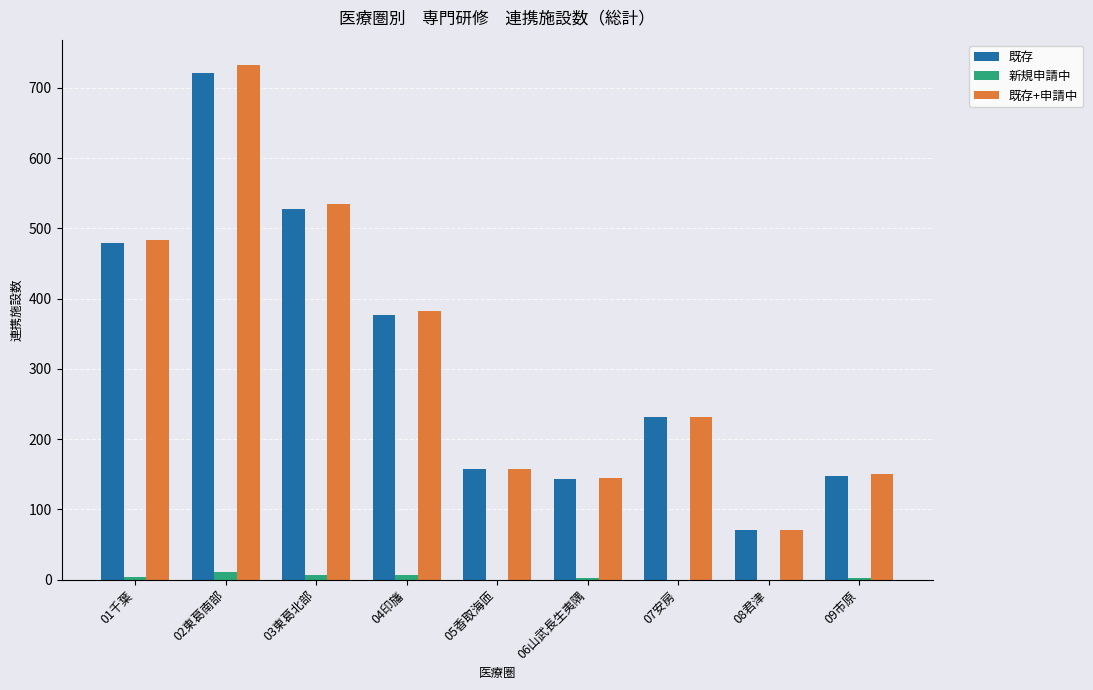

Which category has the highest value in the 既存+申請中 series?

02東葛南部